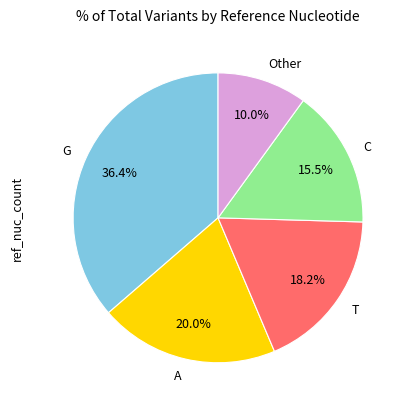

To the nearest percent, what is the combined percentage of C and T?

34%